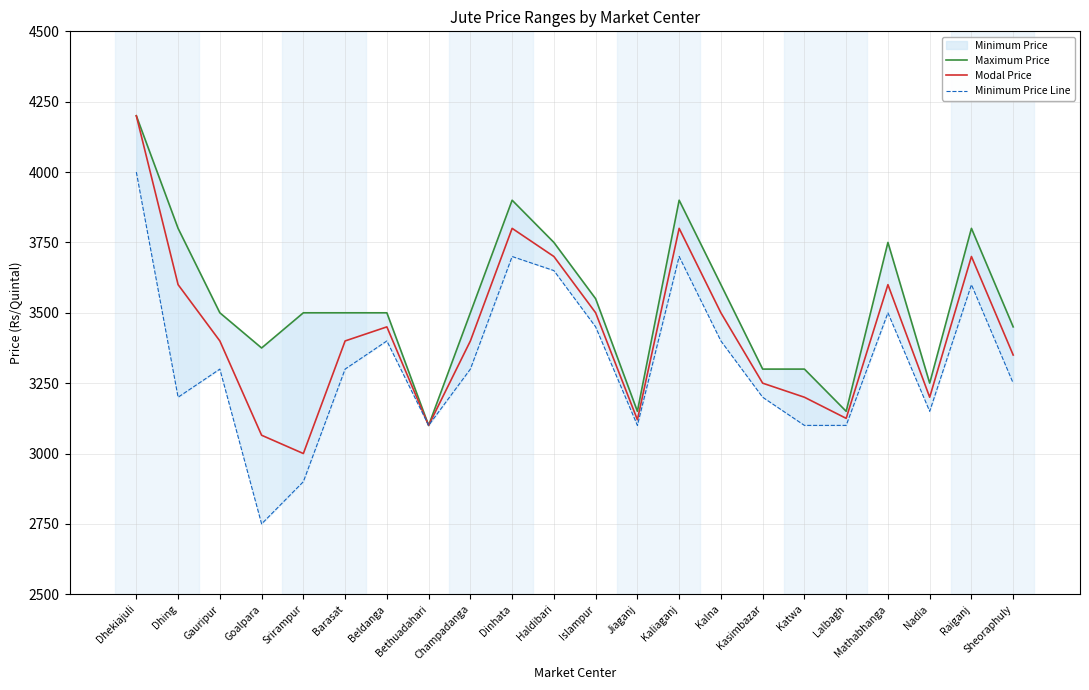

What is the total value across all series at Dhing?

10600